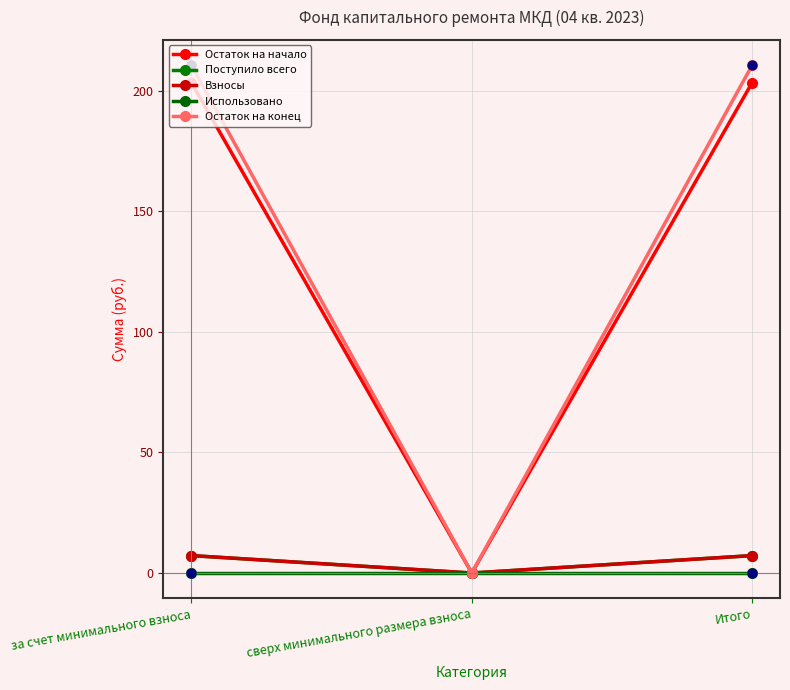

Which series has the largest total across all categories?

Остаток на конец